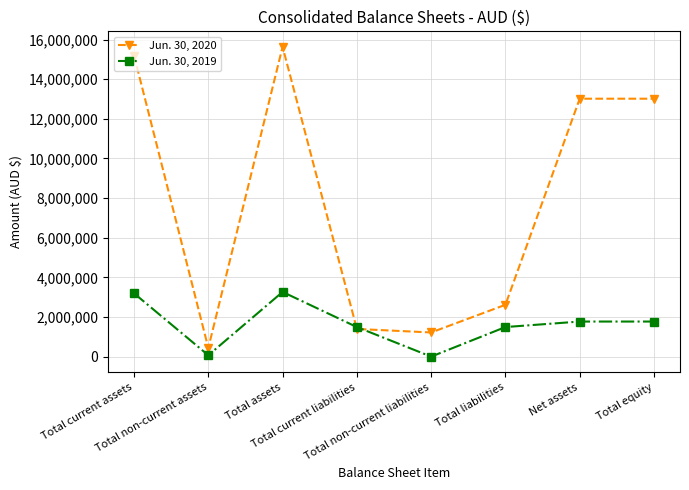

What is the difference between the second highest and second lowest values in the Jun. 30, 2020 series?

13972712